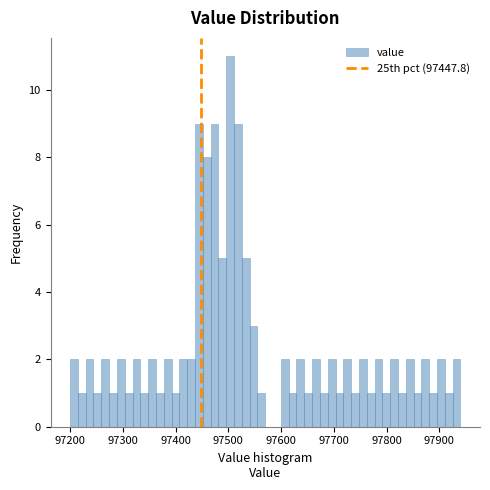

Around what value on the x-axis is the tallest bar? Give the approximate position of its centre, as read against the axis.

97500